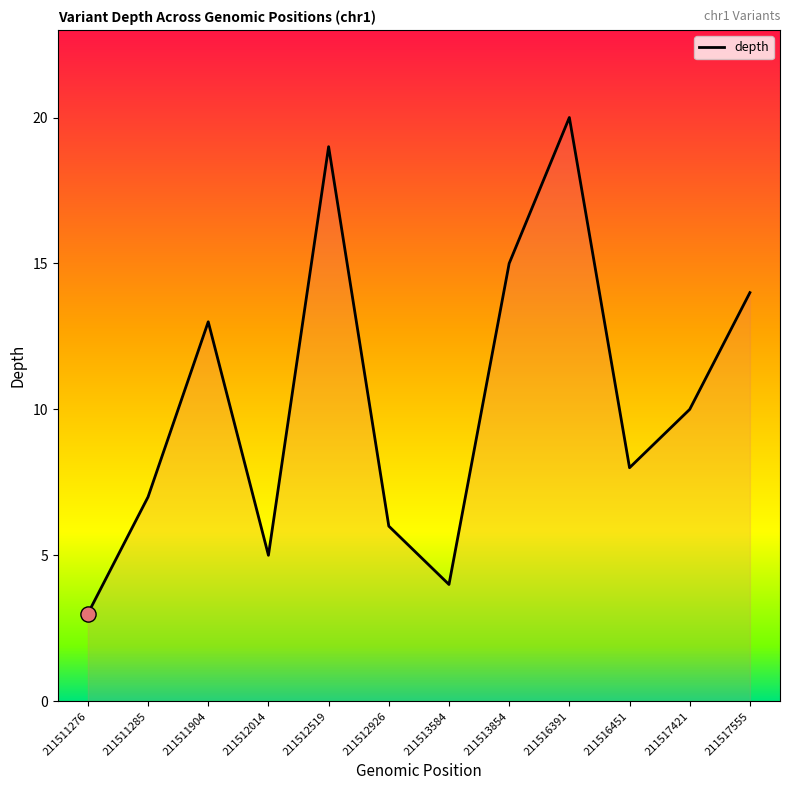

Approximately how many times larger is the value at 211513584 compared to 211513854?

0.3